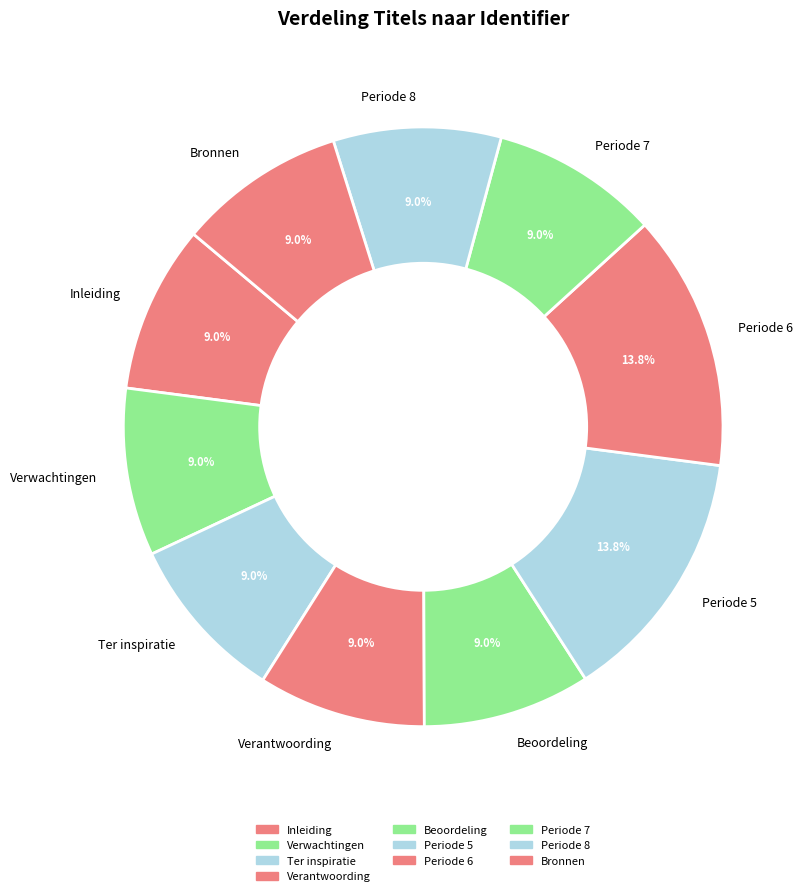

Does any single category account for the majority?

No